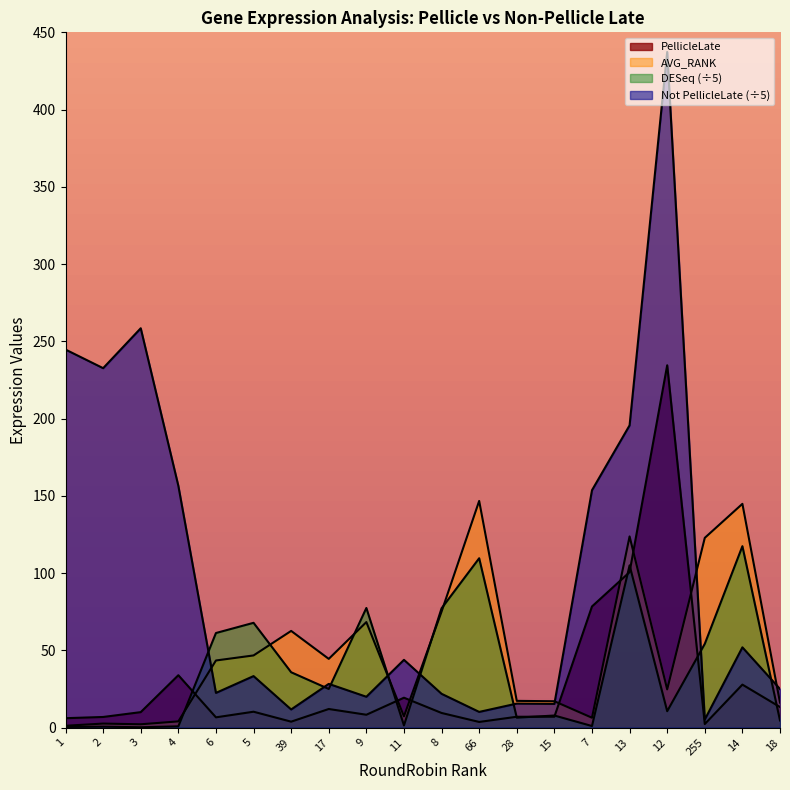

At which category is the sum across all series the highest?

12